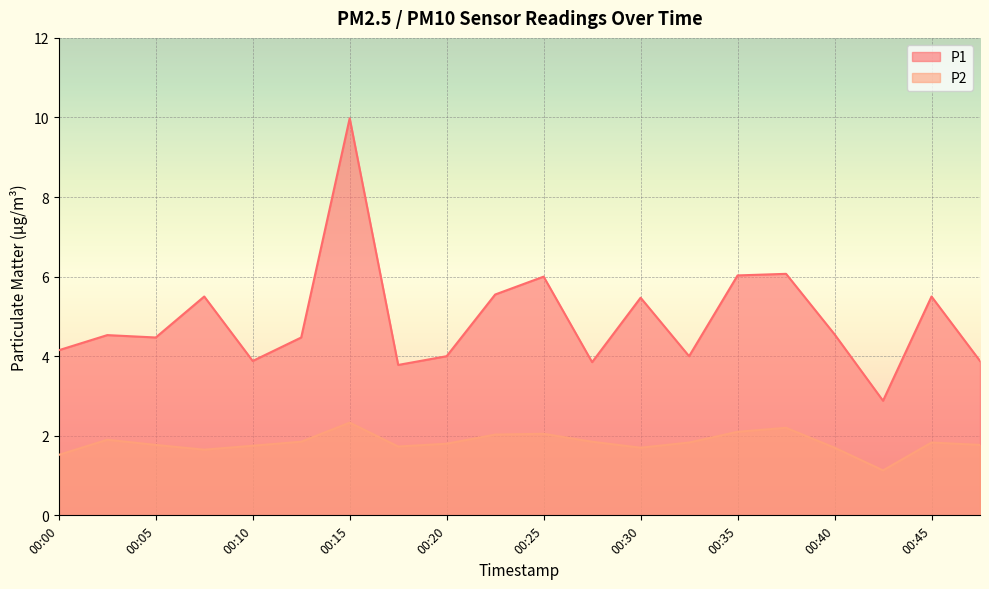

True or false: P2 has a value of 0.7 at 00:05.

False